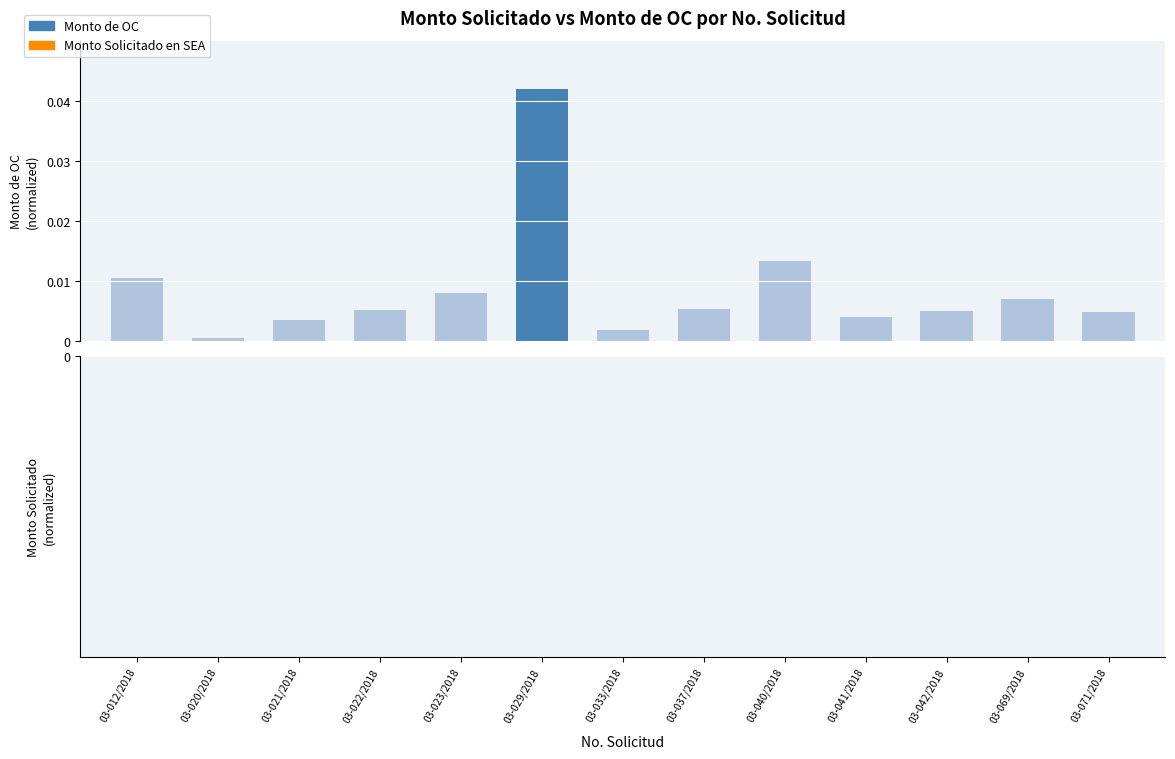

What is the difference between the second highest and minimum values in the Monto Solicitado en SEA series?

0.9